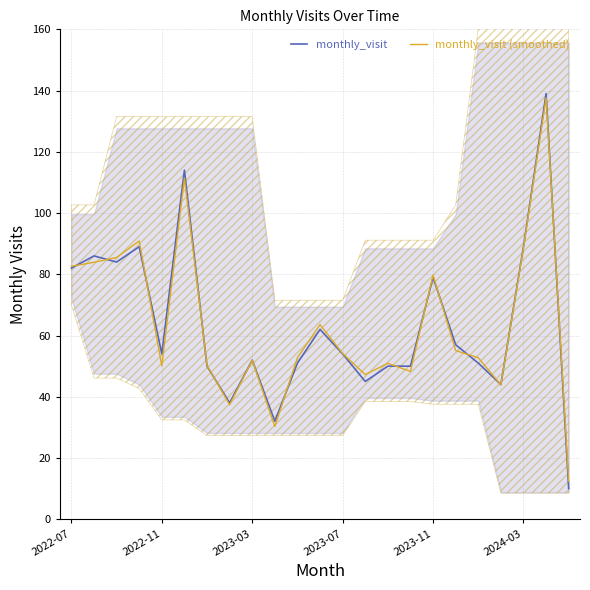

The value of monthly_visit at 7 is 51.6. True or false?

False